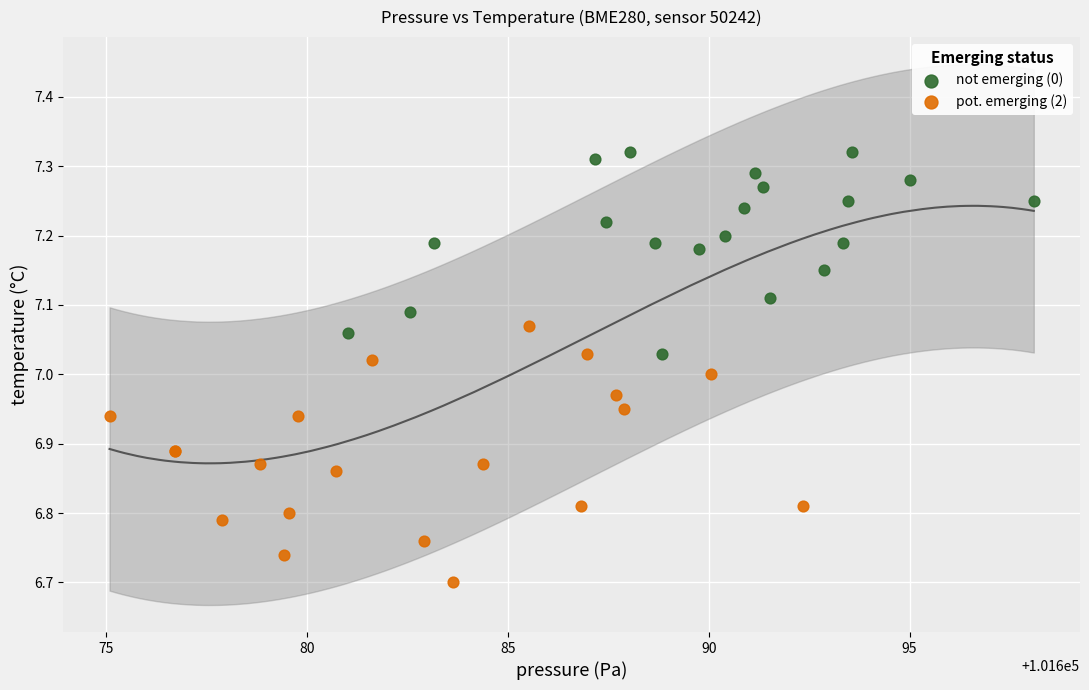

Which series has the widest spread of Y values?

pot. emerging (2)